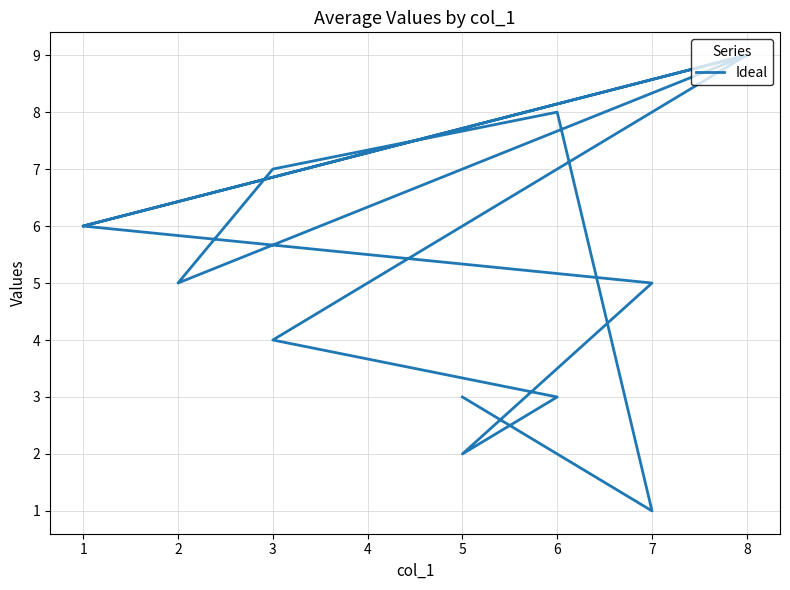

How many points are lower than both their immediate neighbors (excluding endpoints)?

3